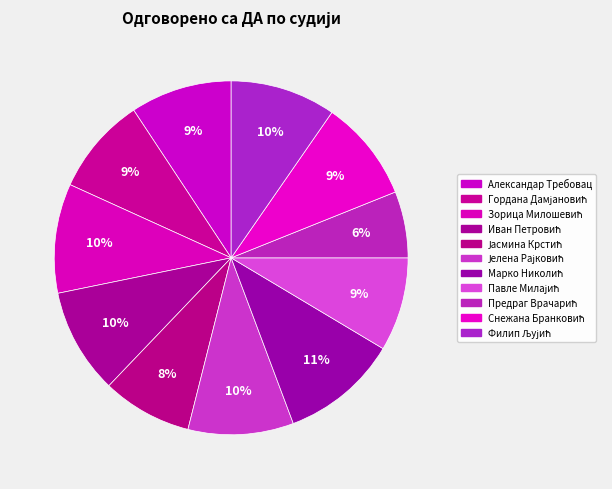

Combined, what portion of the pie is Гордана Дамјановић and Иван Петровић?

18.6%